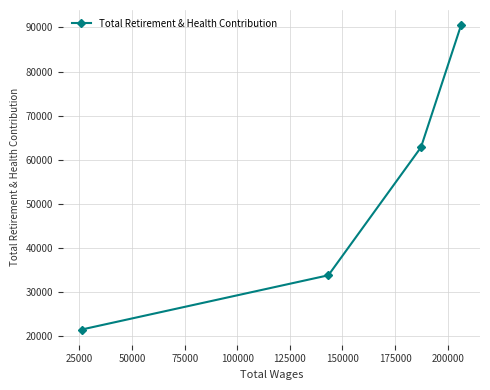

Reading left to right, list all the values displayed in this chart.

21501	33800	62819	90514